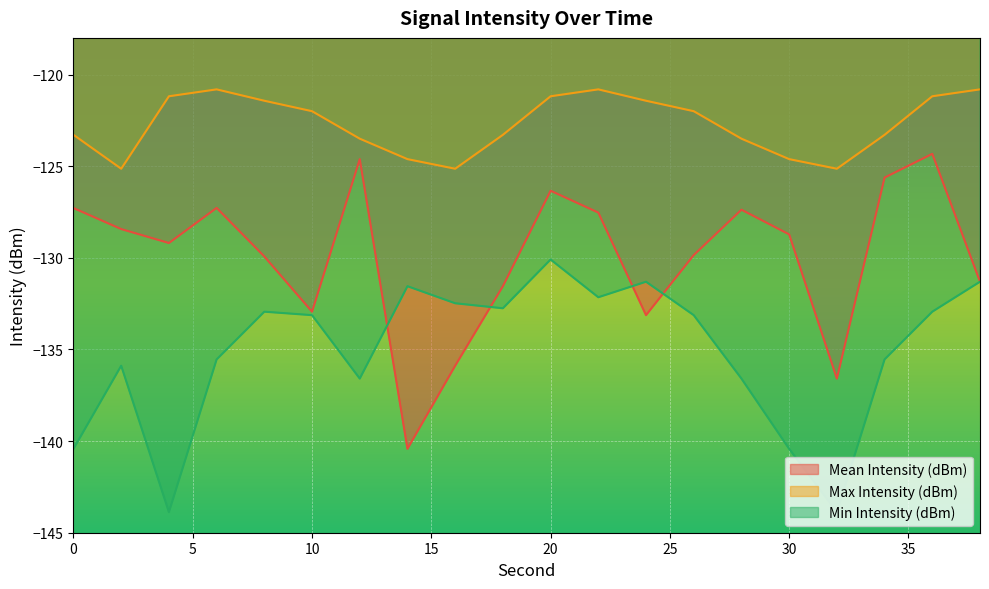

What is the value of the Mean Intensity (dBm) point at the 8th from the left?

-140.4